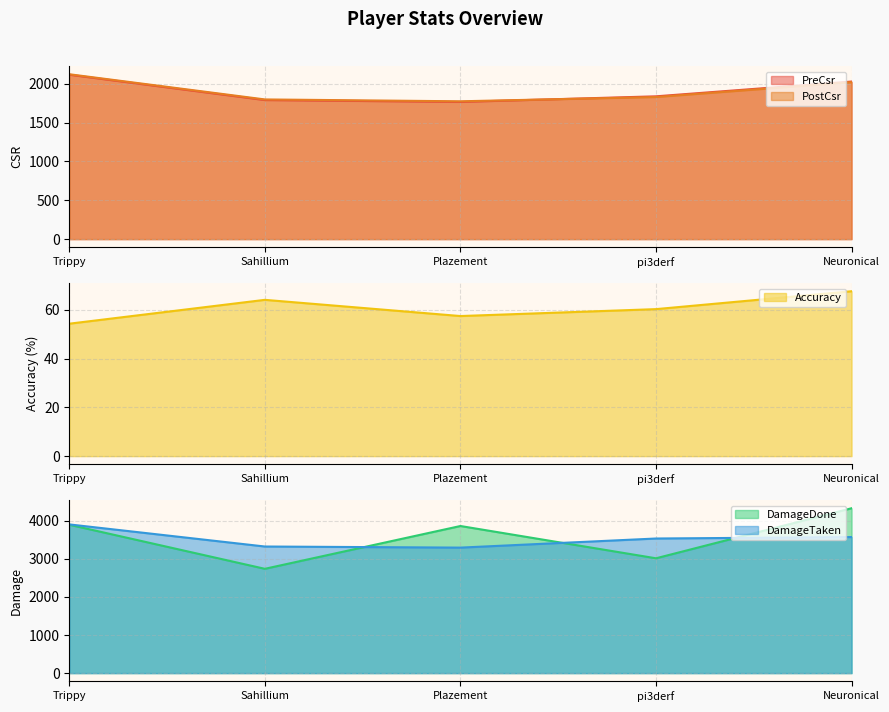

How many categories are shown in the chart?

5